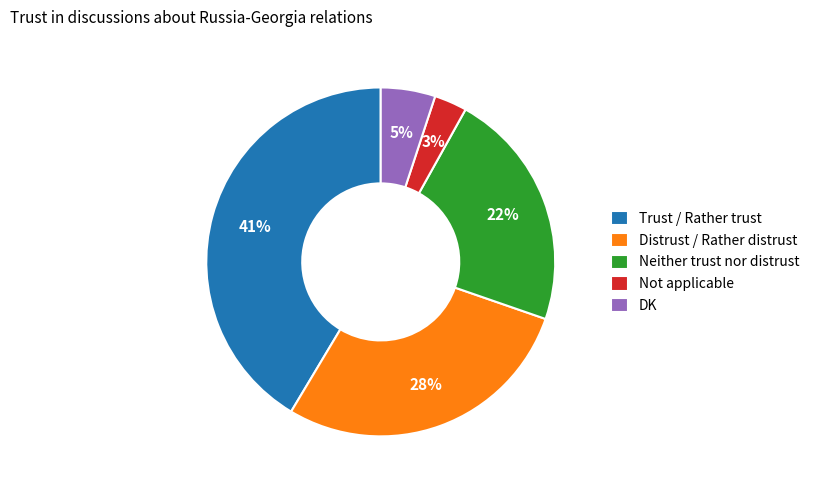

Combined, do Neither trust nor distrust and Not applicable account for over 50%?

No